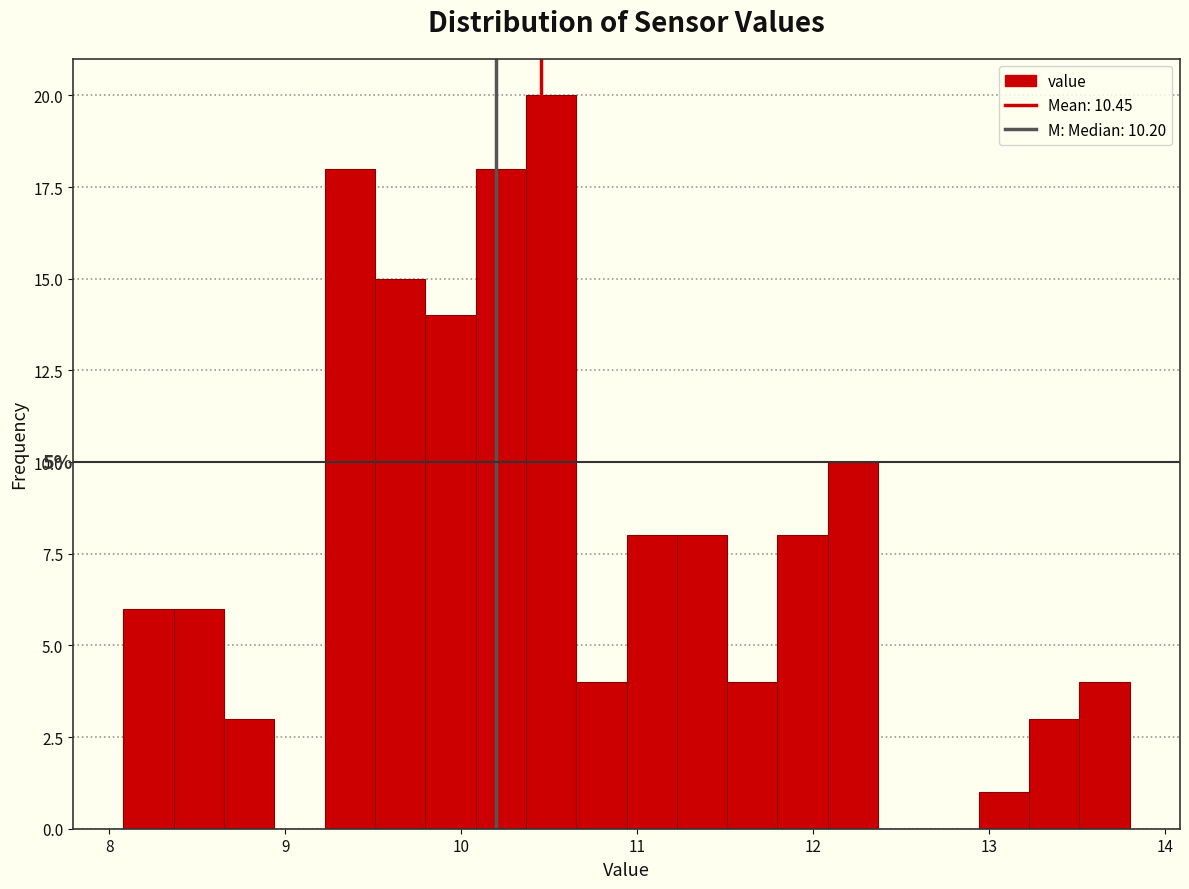

Read against the x-axis, roughly where is the centre of the tallest bar?

10.5